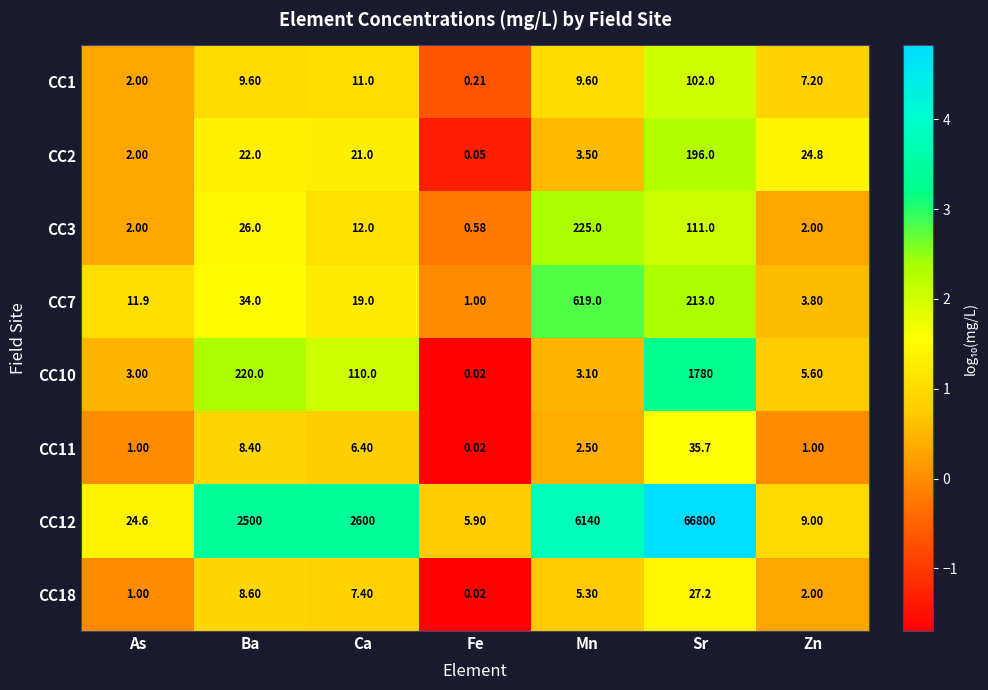

Is the value of CC11 at Ca greater than the value of CC1 at Mn?

No